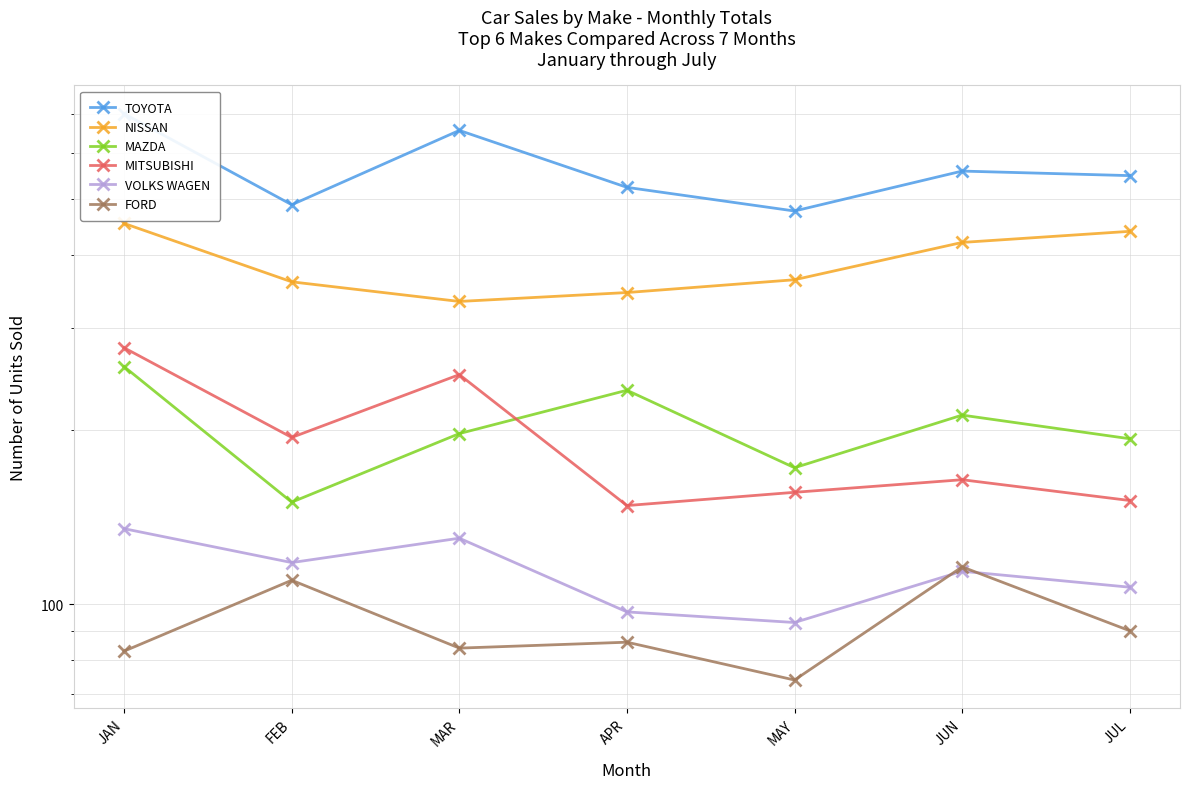

Which has a higher value, JUL or APR?

JUL